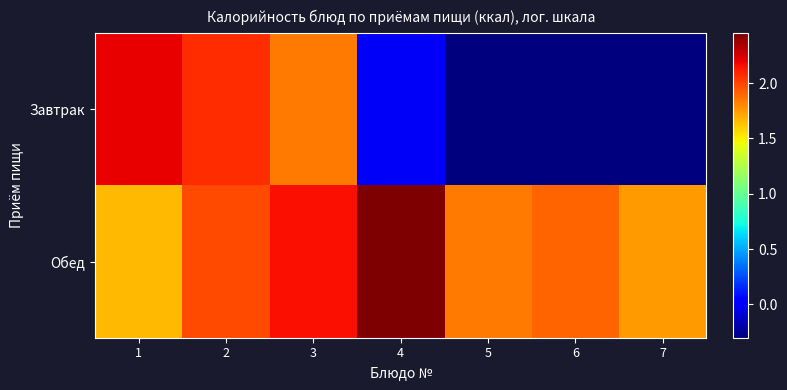

List the series in order of their peak value, highest first.

Обед, Завтрак